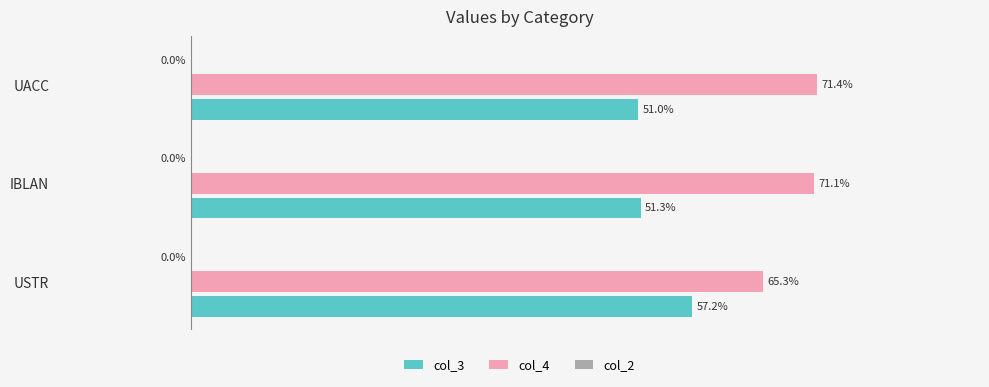

Which category has the lowest value across all series?

UACC